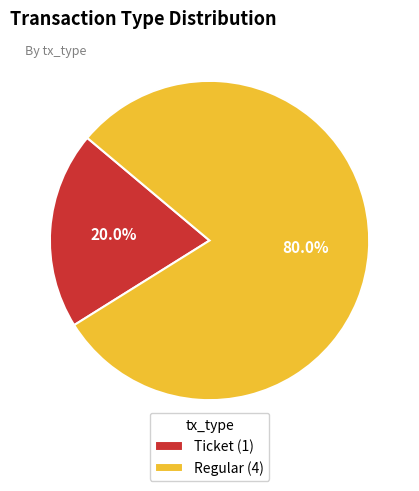

Which slice is the largest?

Regular